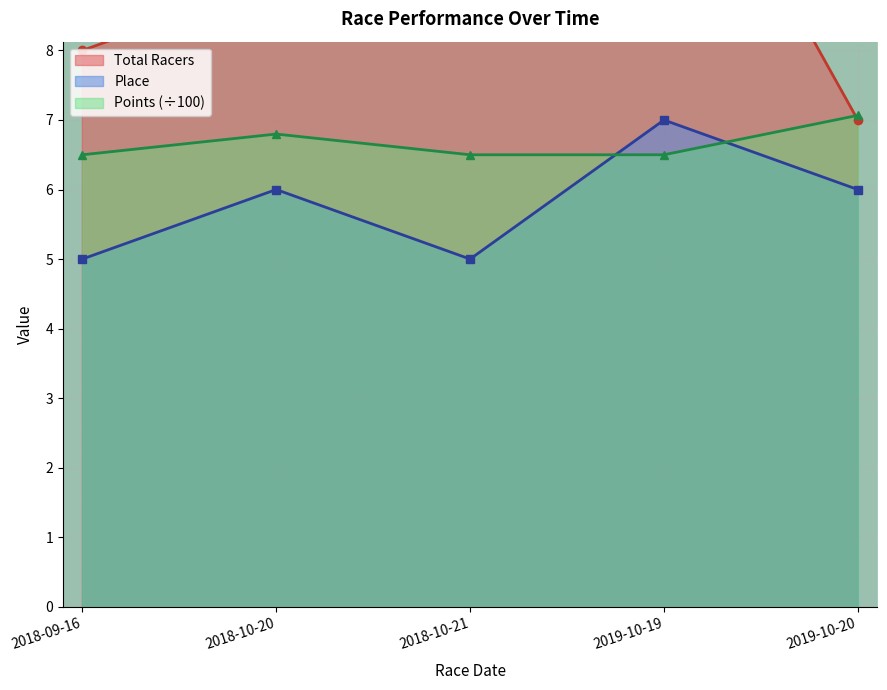

Which category has the highest value across all series?

2019-10-19